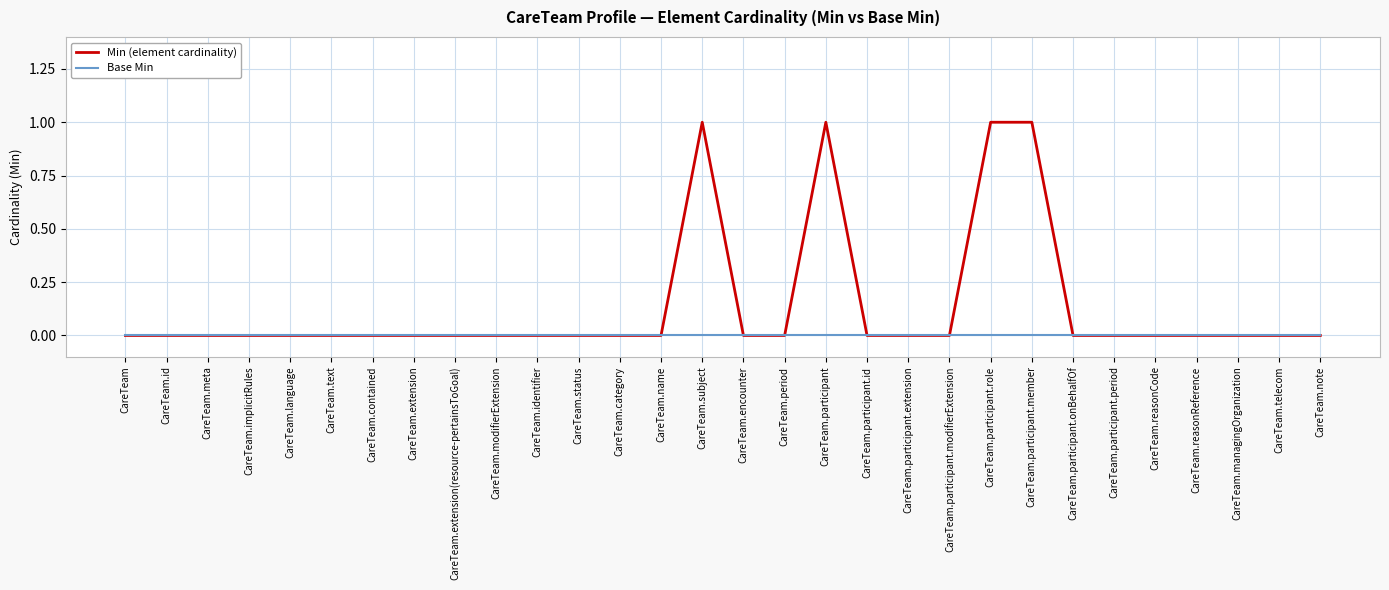

What position from the left is CareTeam.note?

30